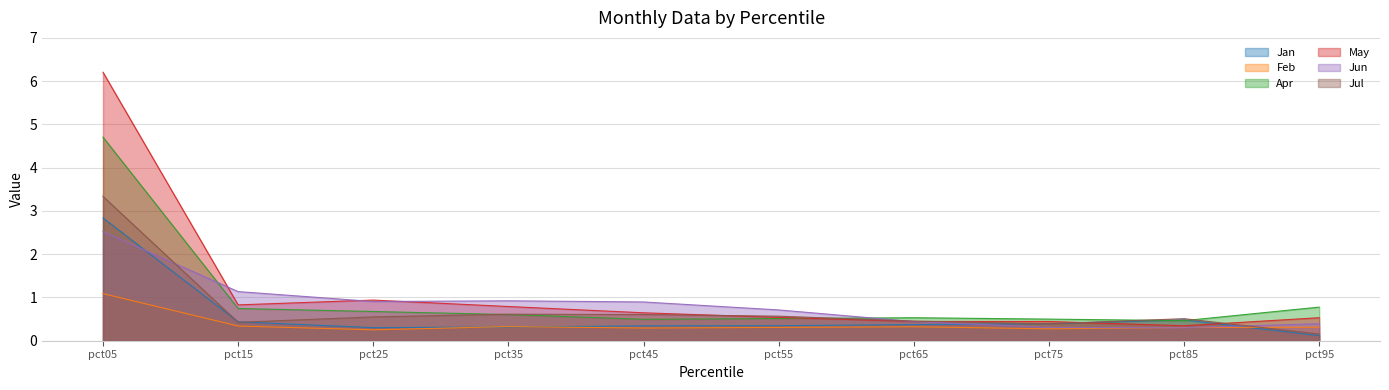

True or false: May and Feb intersect in this chart.

False